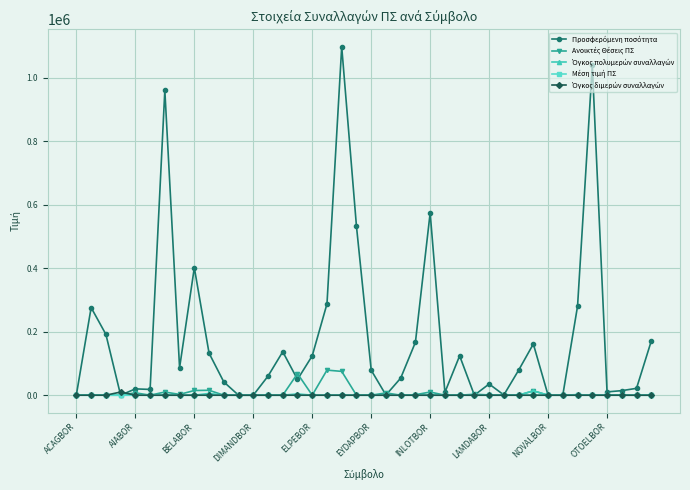

What is the greatest value displayed?

1097508.0